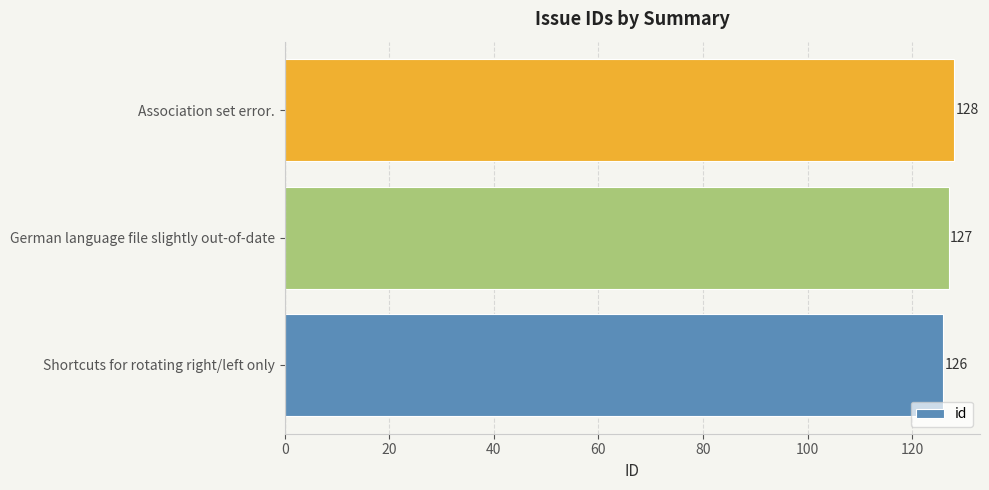

What is the greatest value displayed?

128